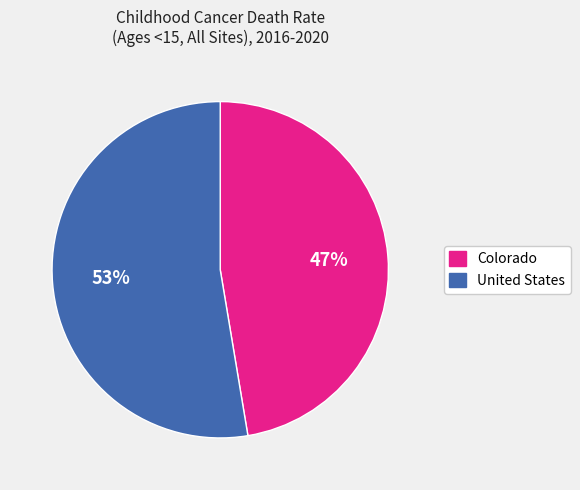

What percentage is the Colorado slice, to the nearest percent?

47%